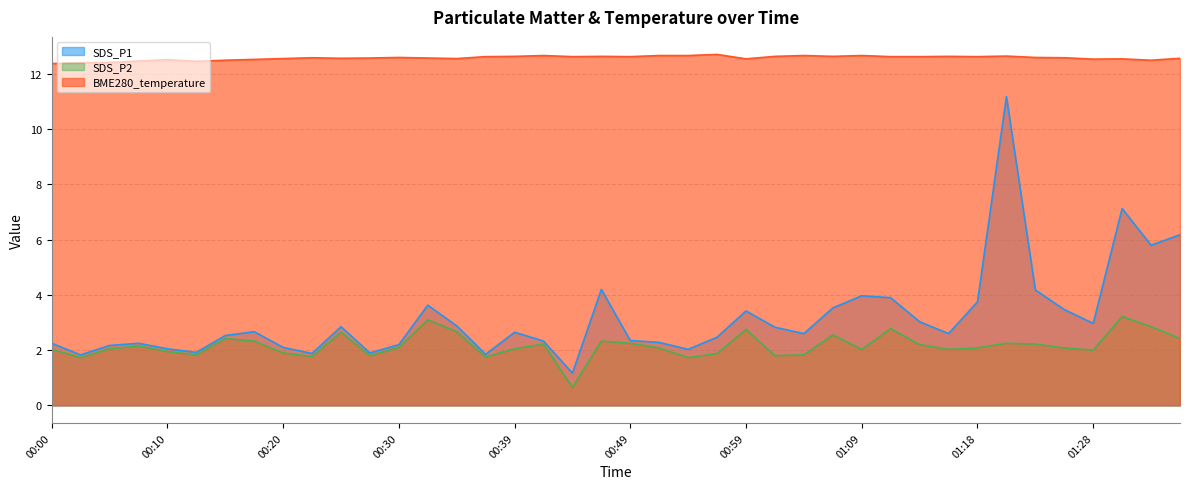

What is the lowest value of the BME280_temperature series?

12.4